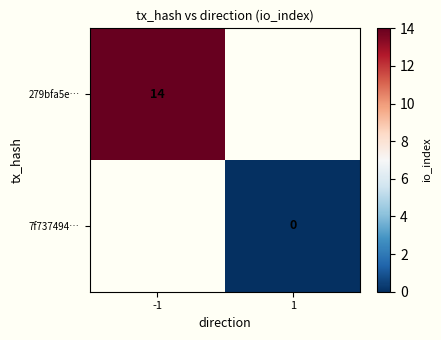

True or false: 279bfa5e… has a value of 4 at -1.

False